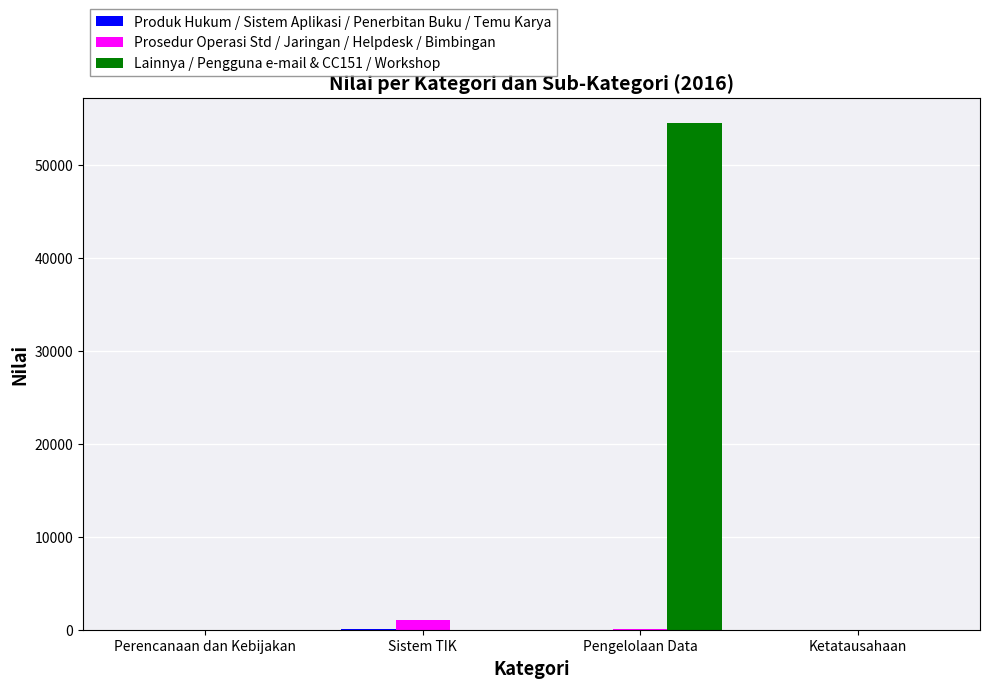

Which series has the largest total across all categories?

Lainnya / Pengguna e-mail & CC151 / Workshop